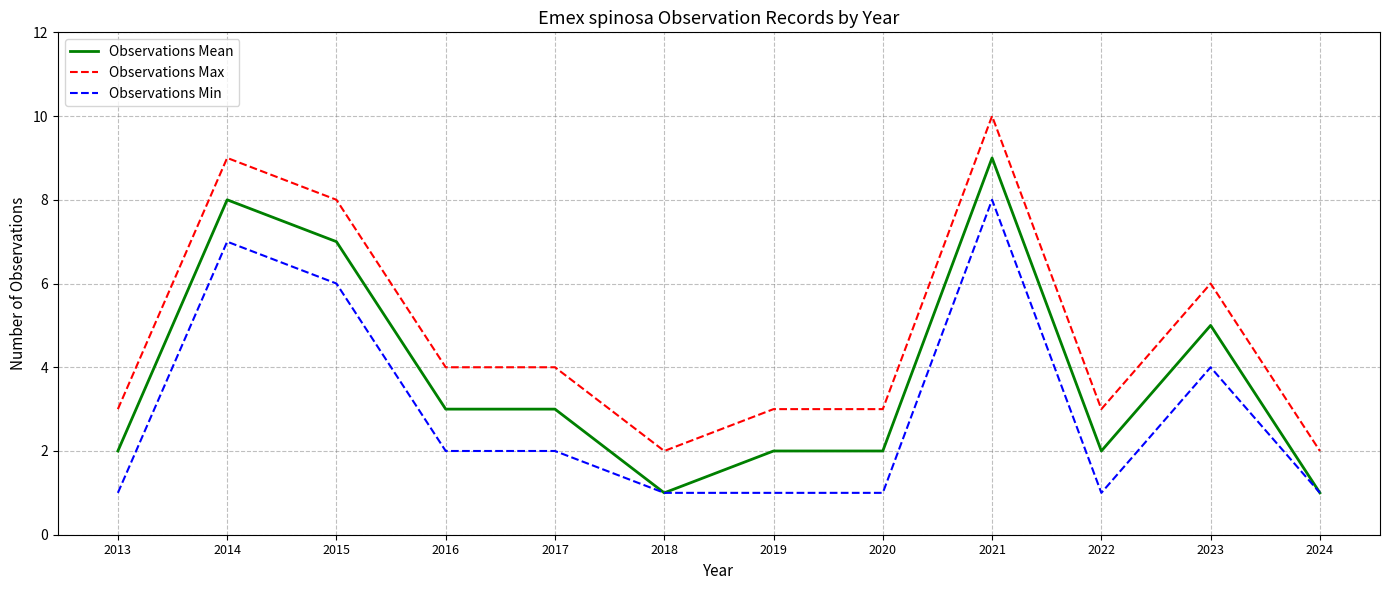

At which label does Observations Mean reach its peak?

2021